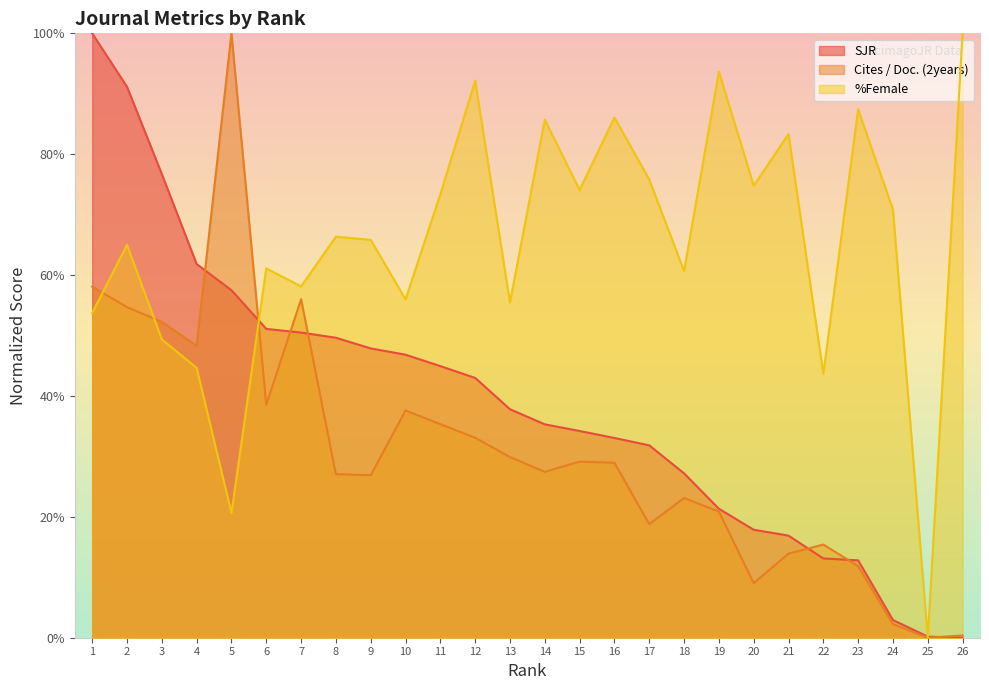

At which label is %Female closest to 49?

3